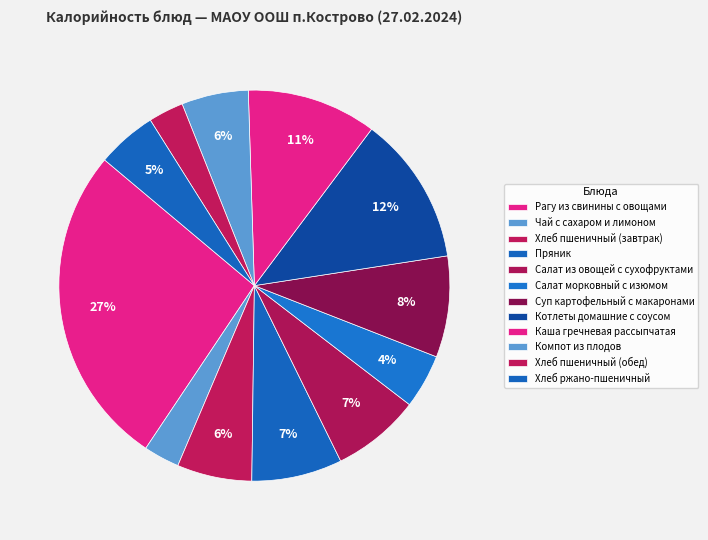

How many segments does this pie chart have?

12